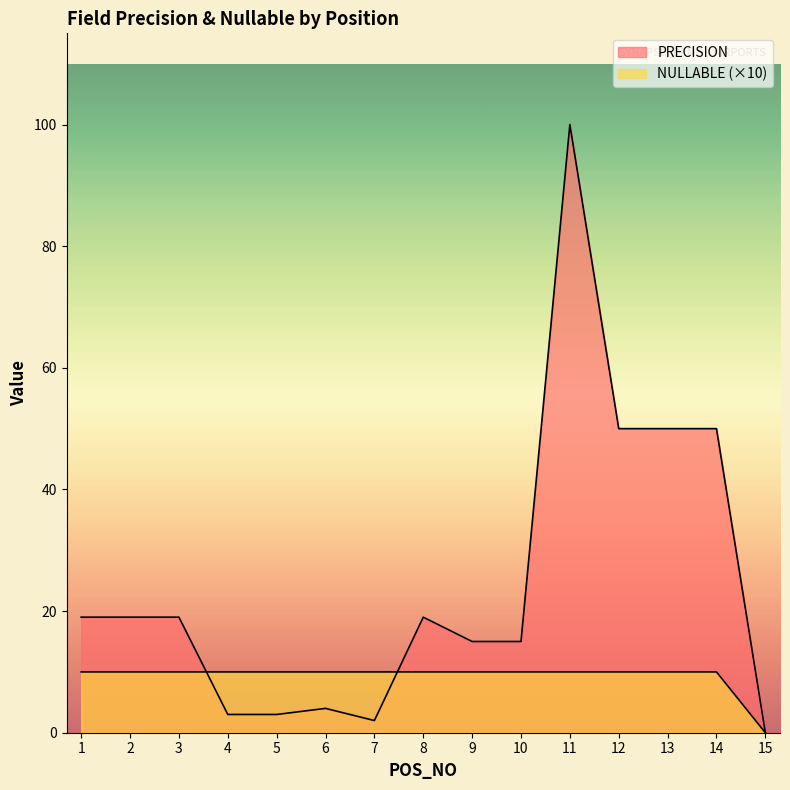

What is the sum of all NULLABLE values?

140